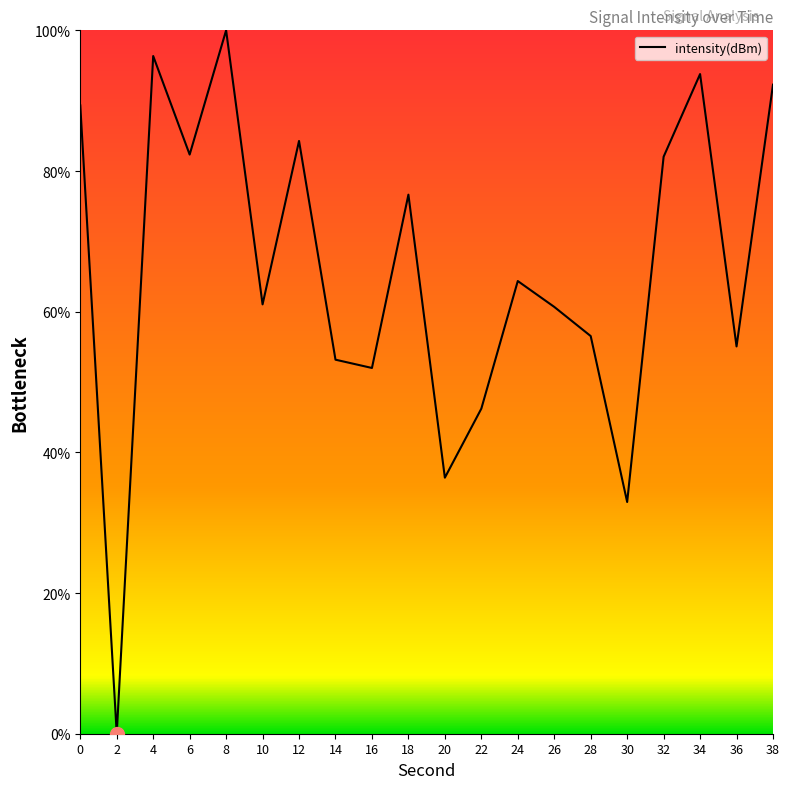

What is the change in value from 22 to 32?

+35.8